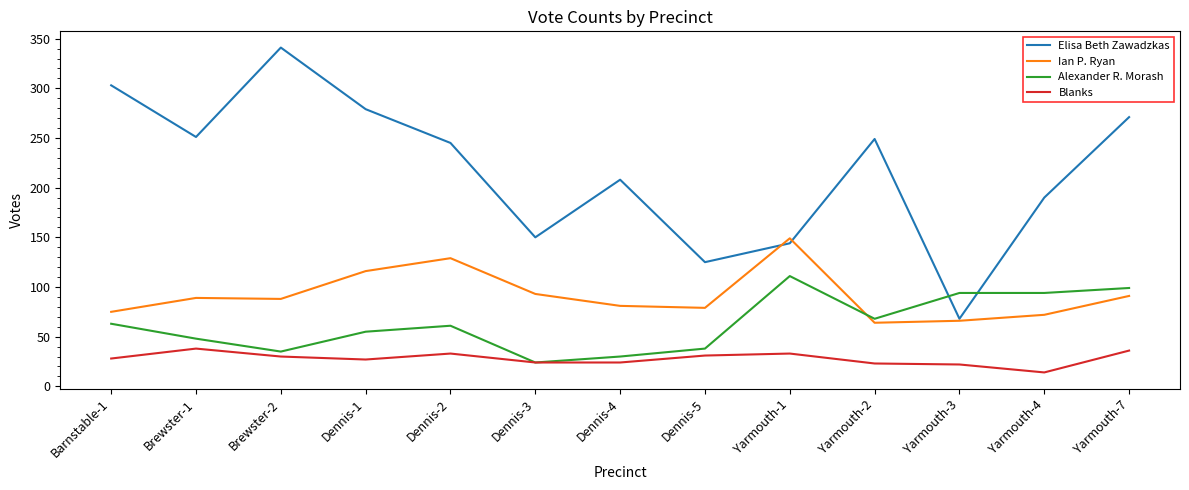

Does the chart have visible grid lines?

No